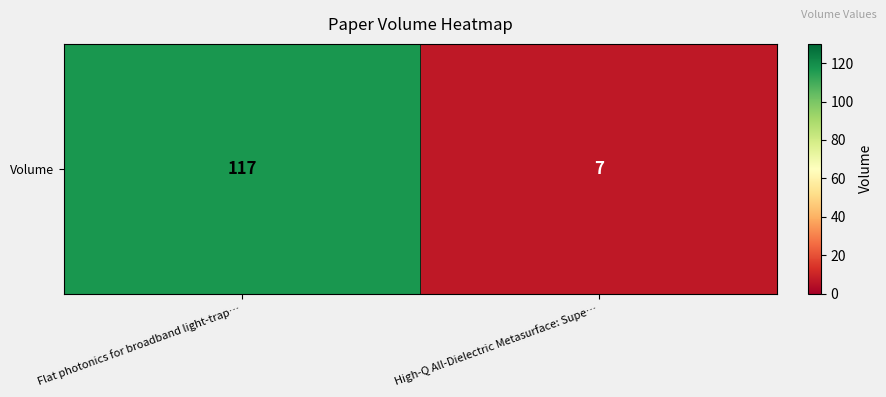

List the labels in order of value, smallest first.

High-Q All-Dielectric Metasurface: Supe…, Flat photonics for broadband light-trap…